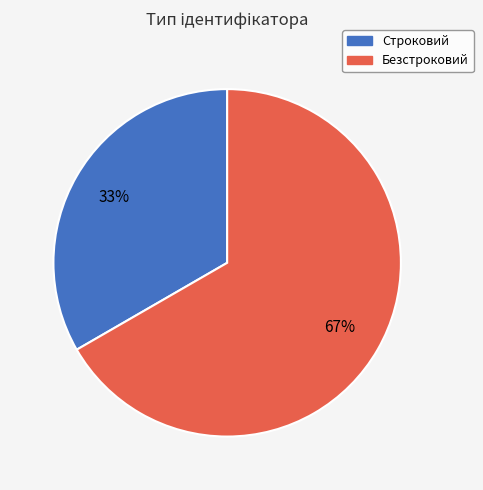

To the nearest percent, what is the average slice percentage?

50%